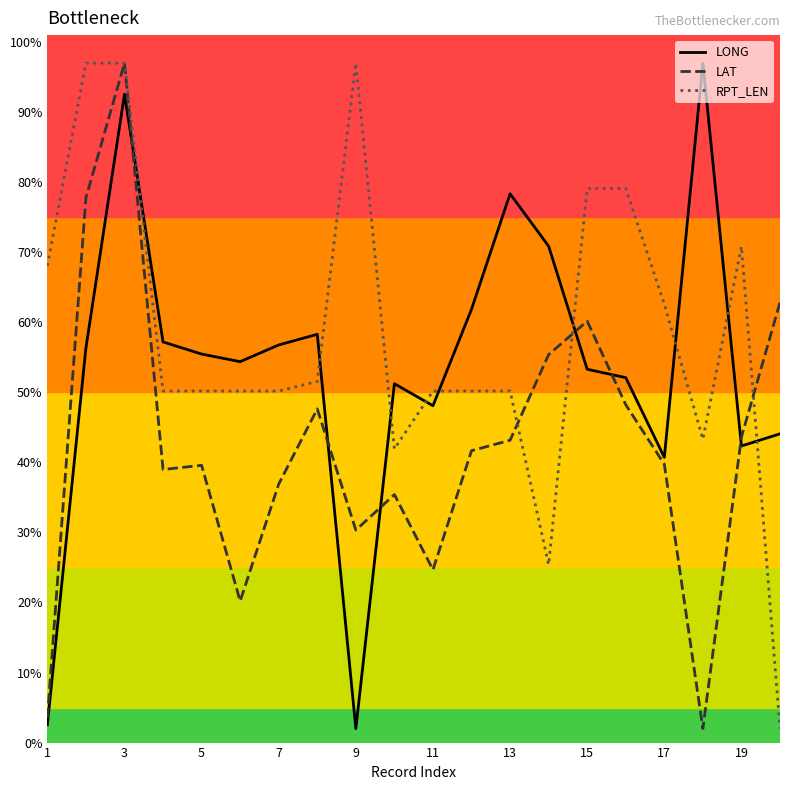

List the series in order of their overall mean, lowest first.

LAT, LONG, RPT_LEN